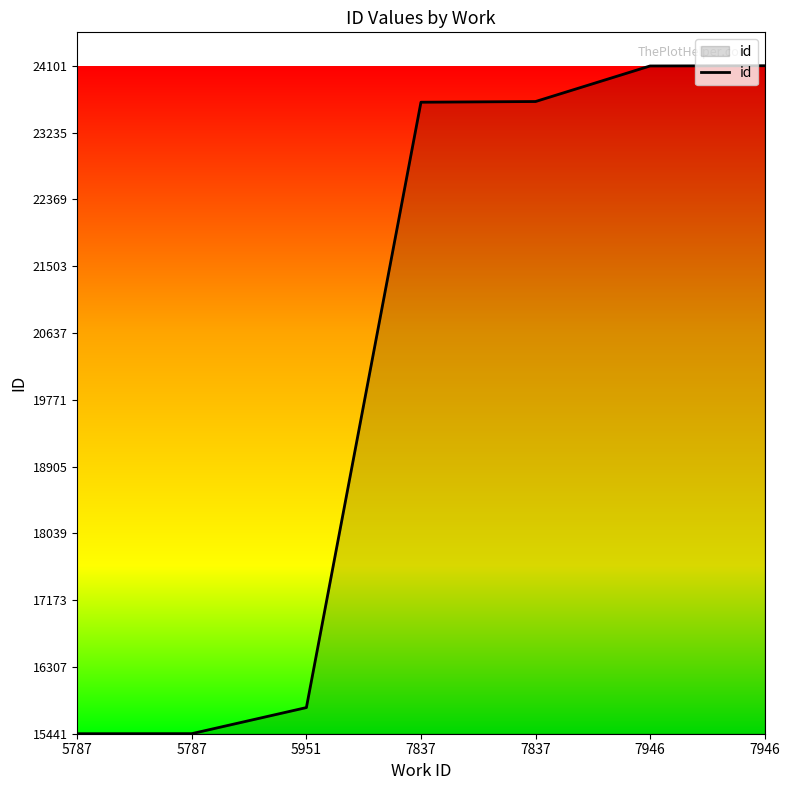

What is the value of the 4th point from the left?

23628